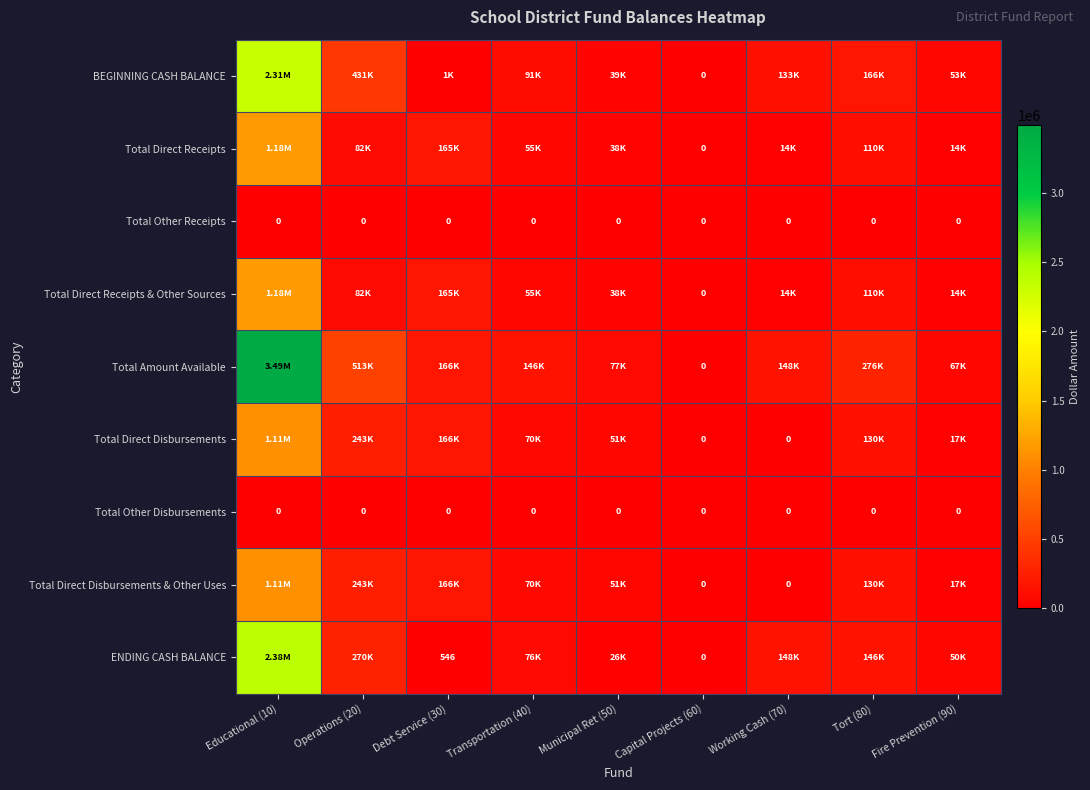

At which category is the sum across all series the highest?

Educational (10)